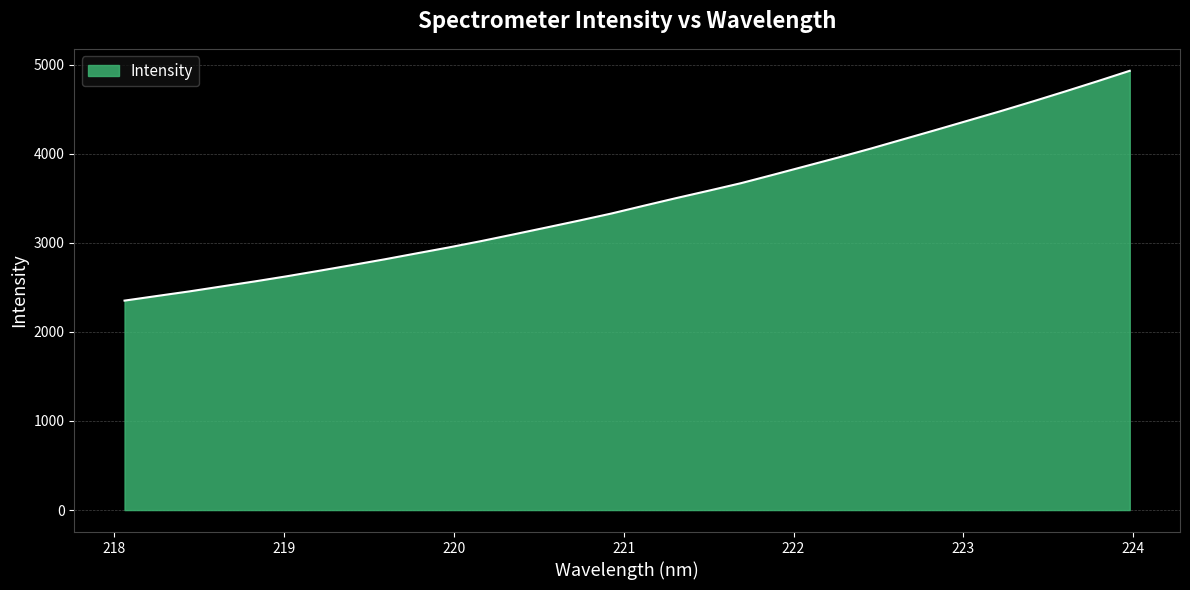

What is the greatest value displayed?

4929.7